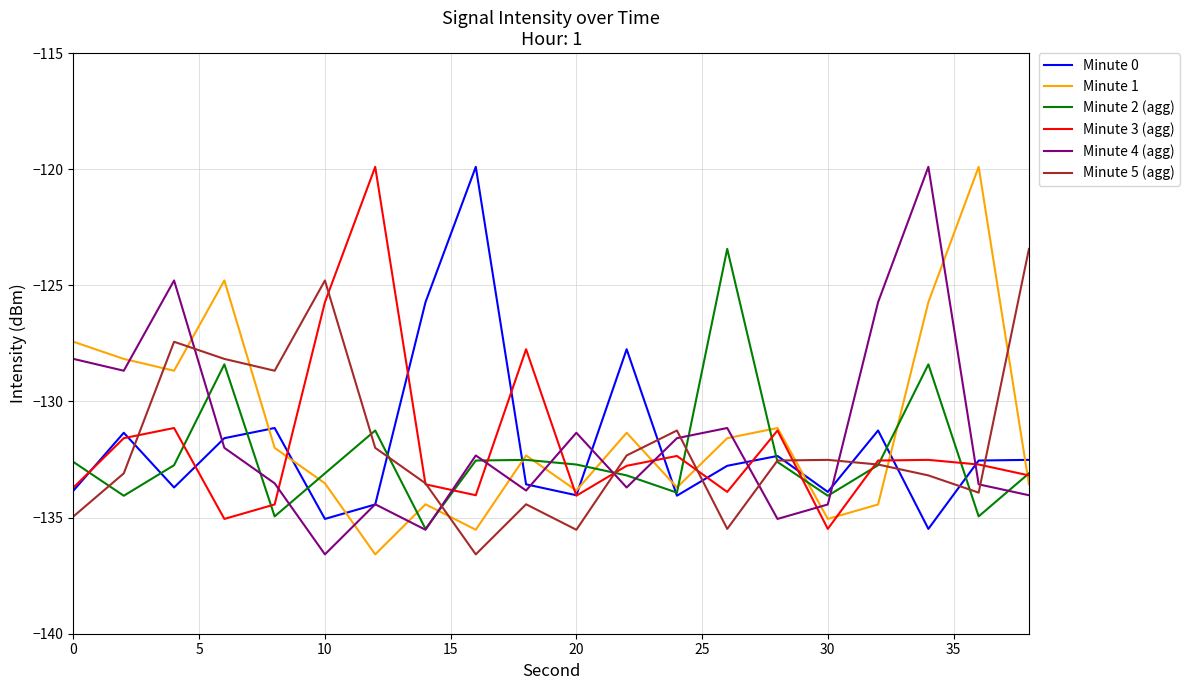

What is the highest value of the Minute 5 (agg) series?

-123.4